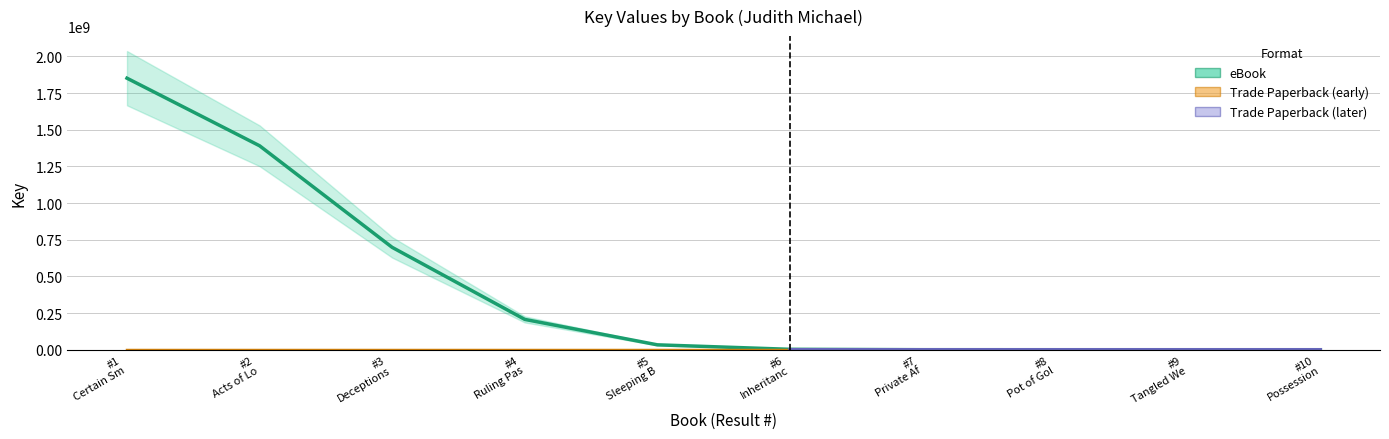

Count the number of categories in the chart.

10